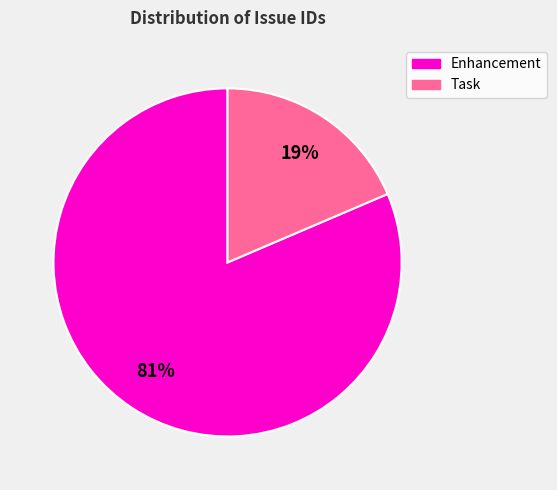

How many segments does this pie chart have?

2